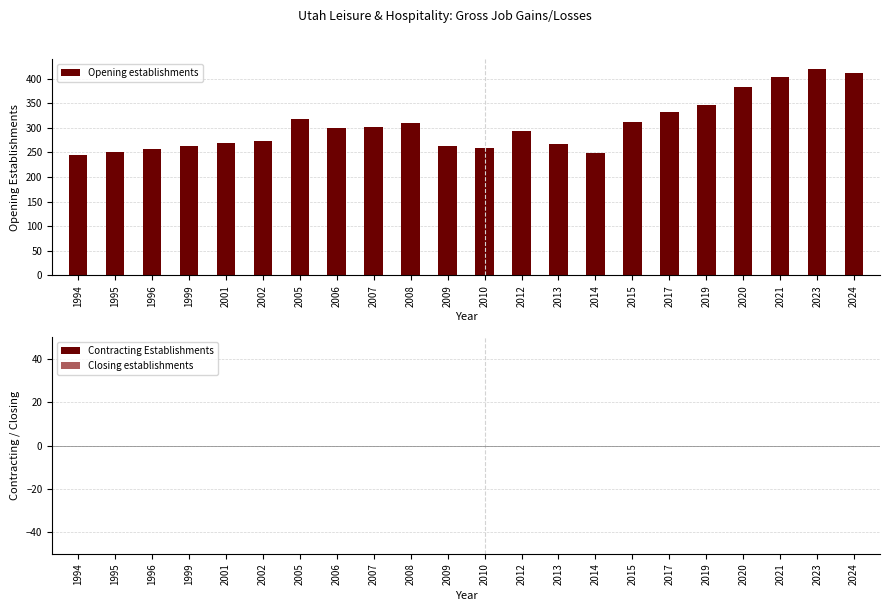

How many bars are there in total?

22